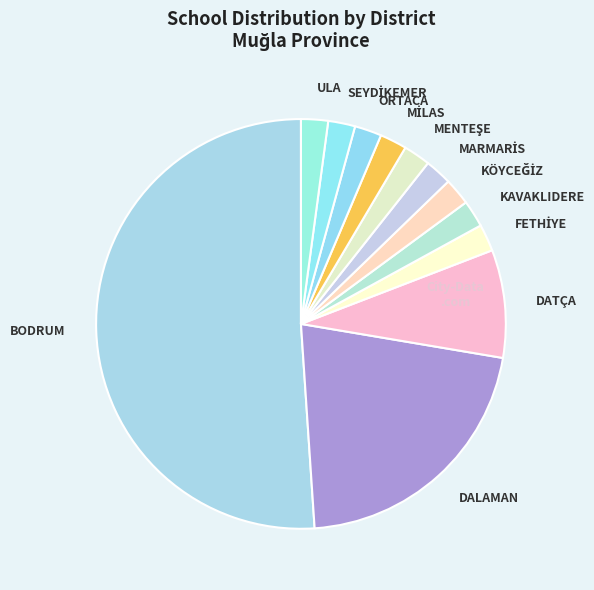

What is the majority slice?

BODRUM